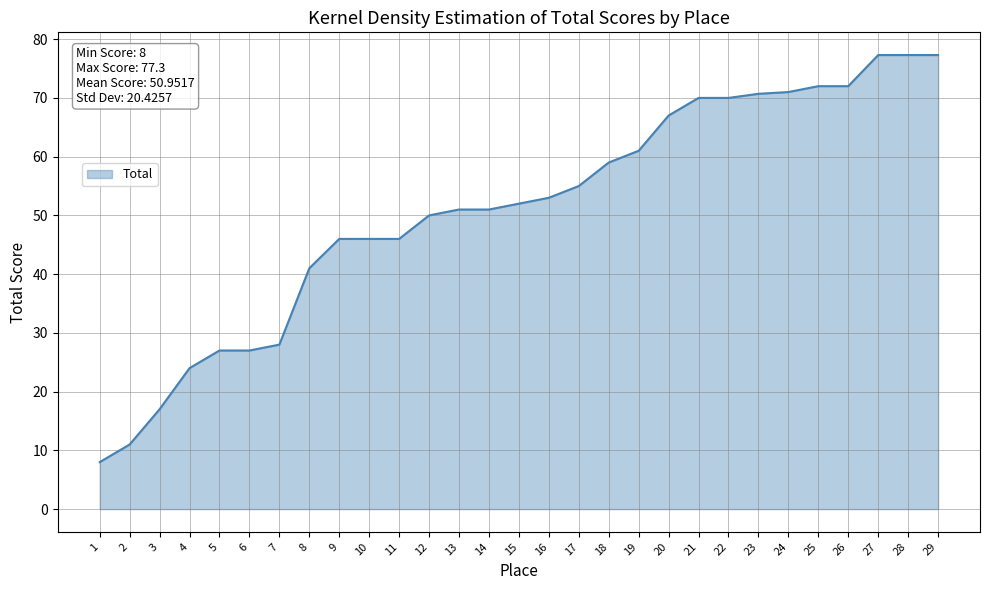

How many categories are shown in the chart?

29